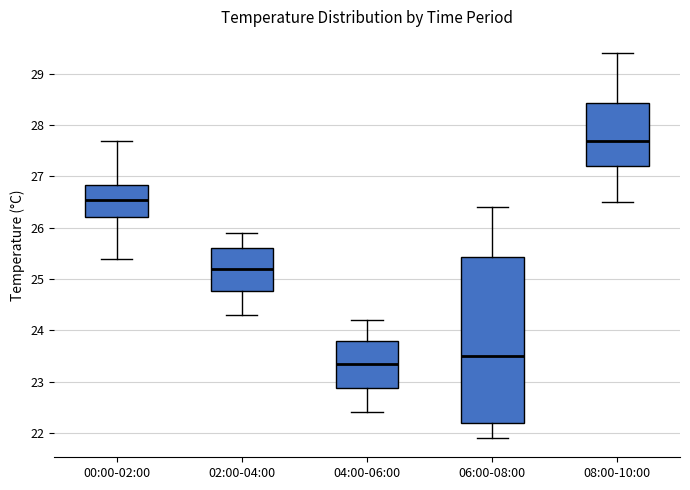

Which box is the tallest, from its lower edge to its upper edge?

06:00-08:00